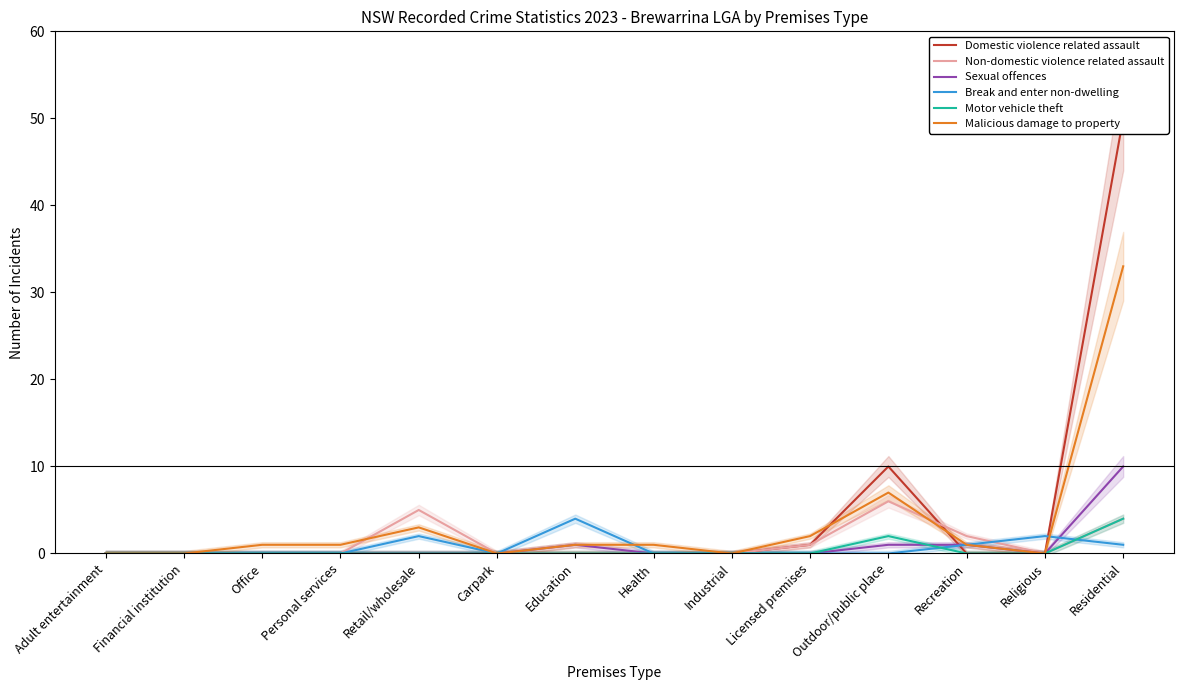

What is the average value of the Malicious damage to property series?

4